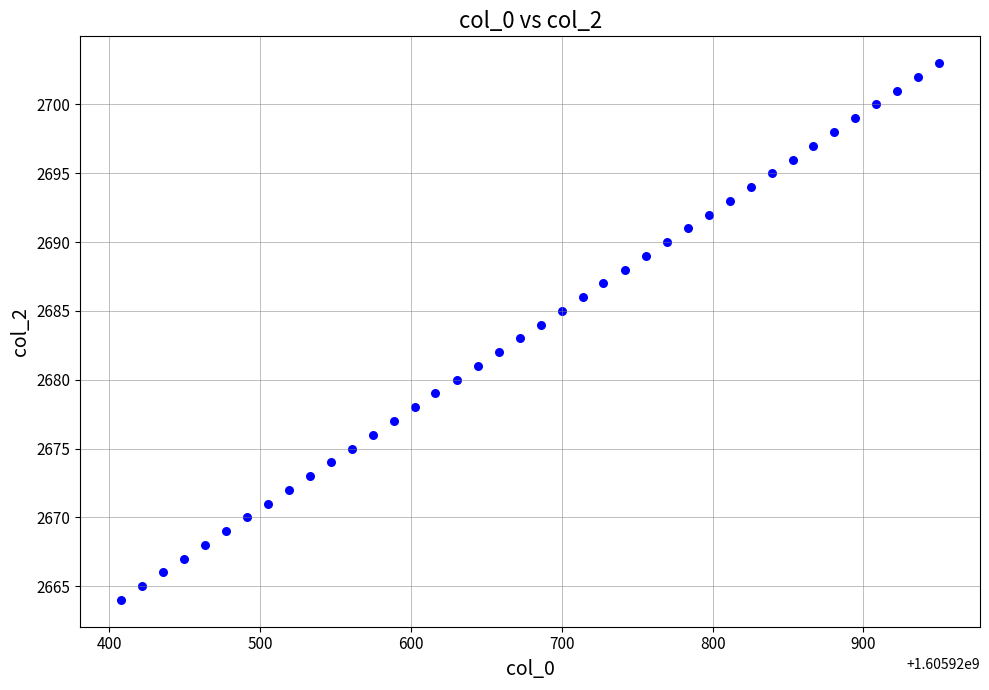

What is the range of Y values (max minus min)?

39